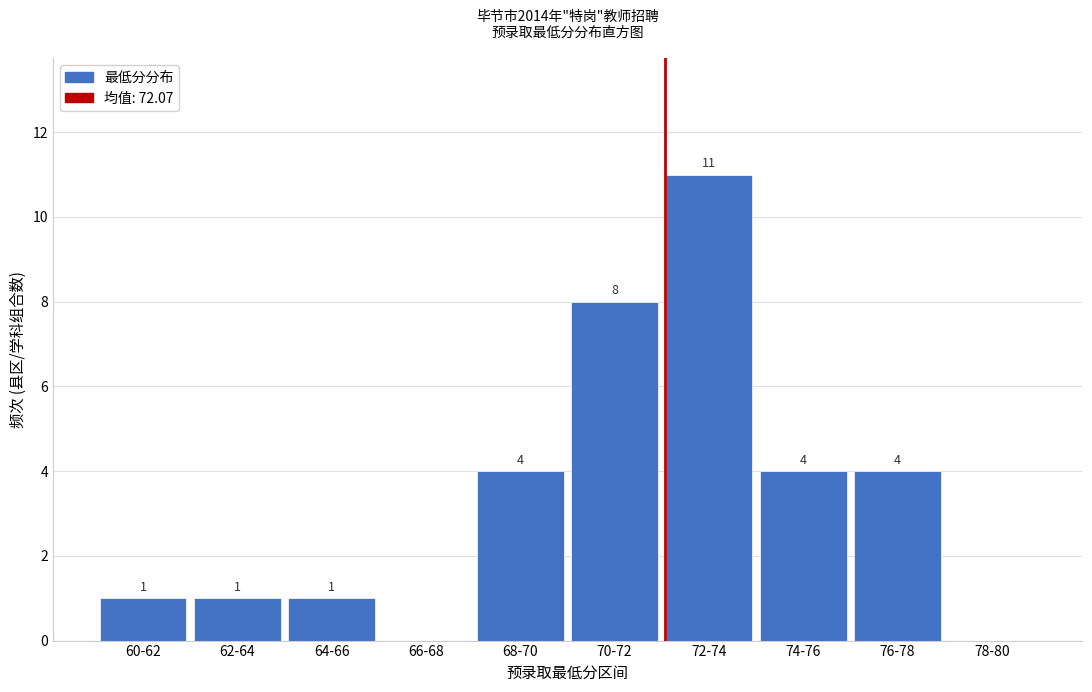

Reading left to right, what are all the values shown in this chart?

60-62=1	62-64=1	64-66=1	66-68=0	68-70=4	70-72=8	72-74=11	74-76=4	76-78=4	78-80=0